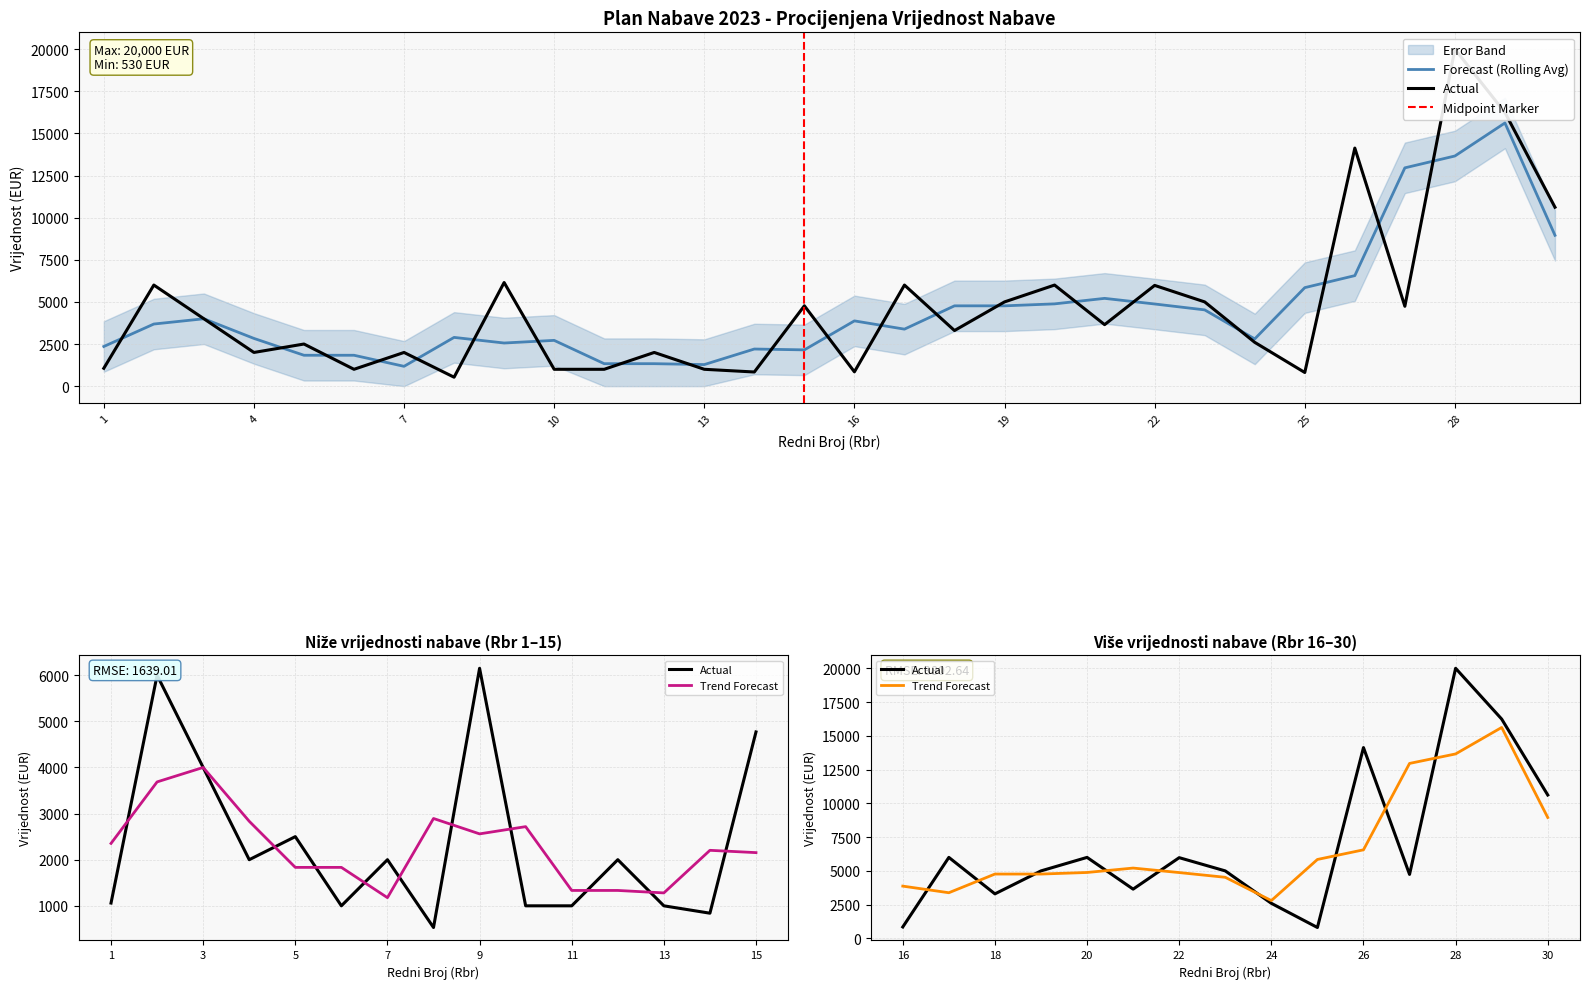

What is the value of the 19th point from the left?

5000